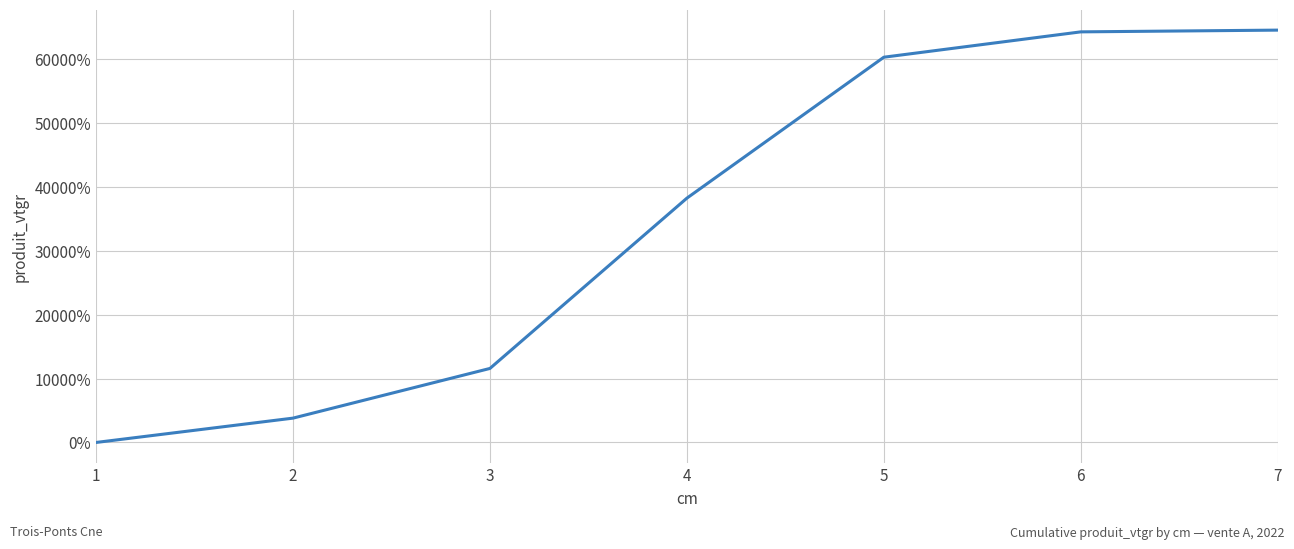

True or false: the data shows 14412.6 at 6.

False